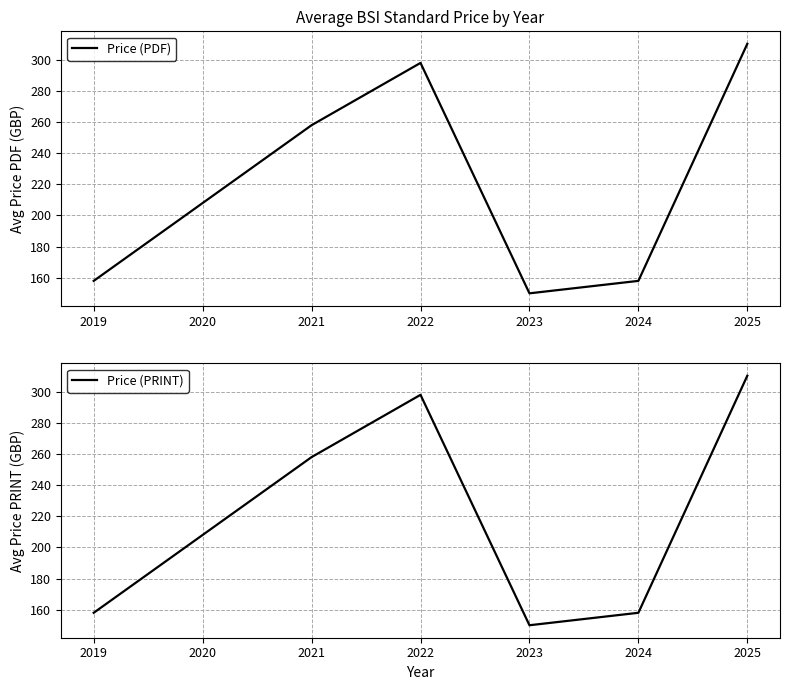

What is the difference between the second highest and second lowest values in the Price (PRINT) series?

140.0